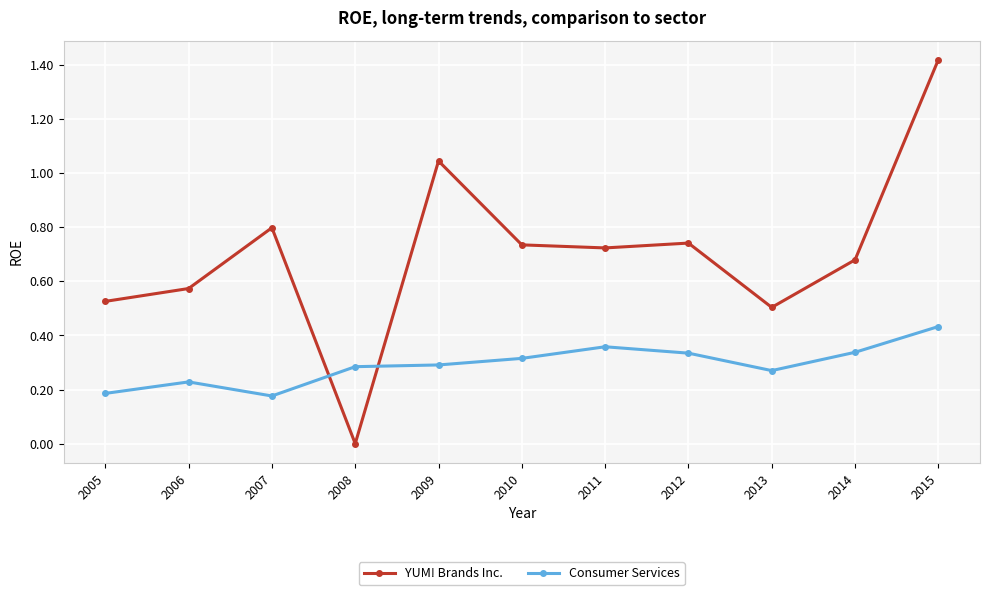

True or false: Consumer Services has a value of 0.2 at 2005.

True